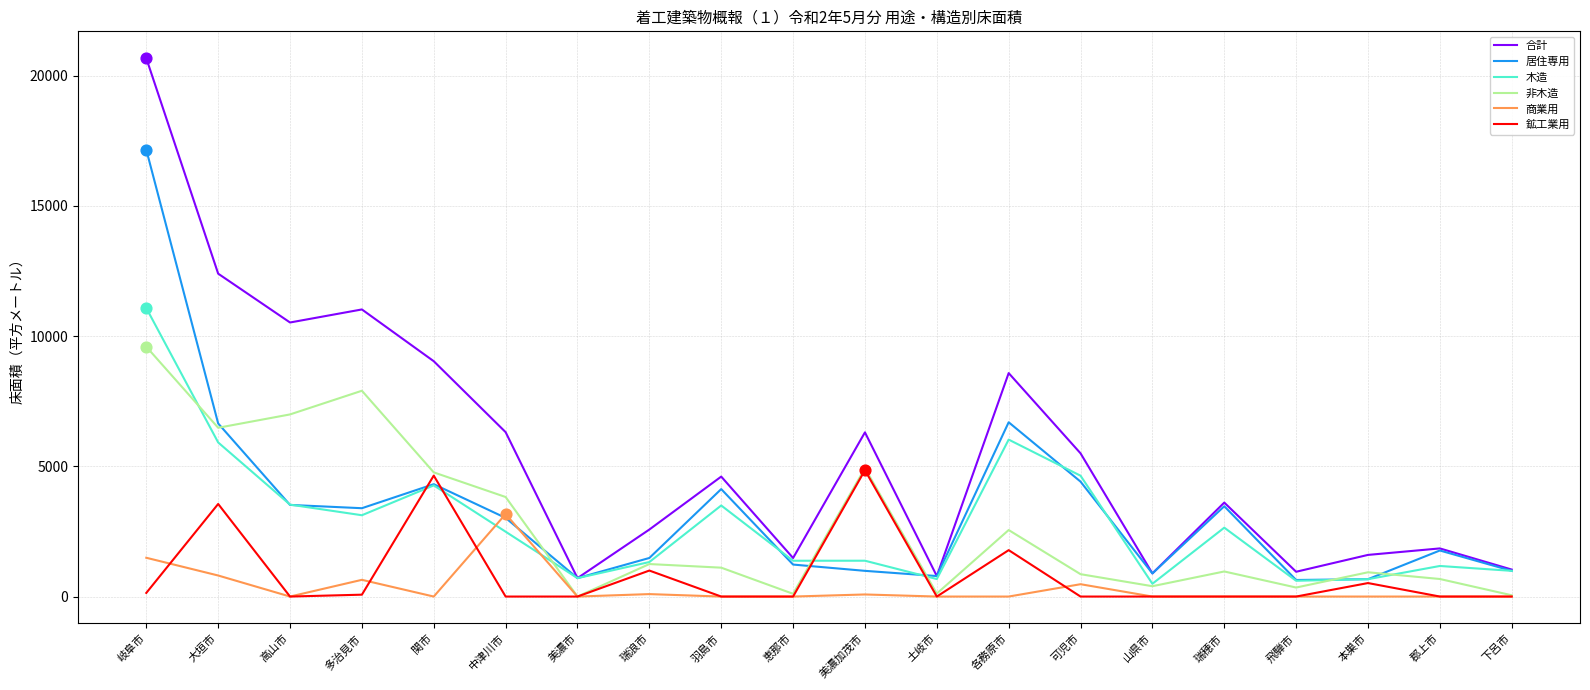

Which series has the largest total across all categories?

合計